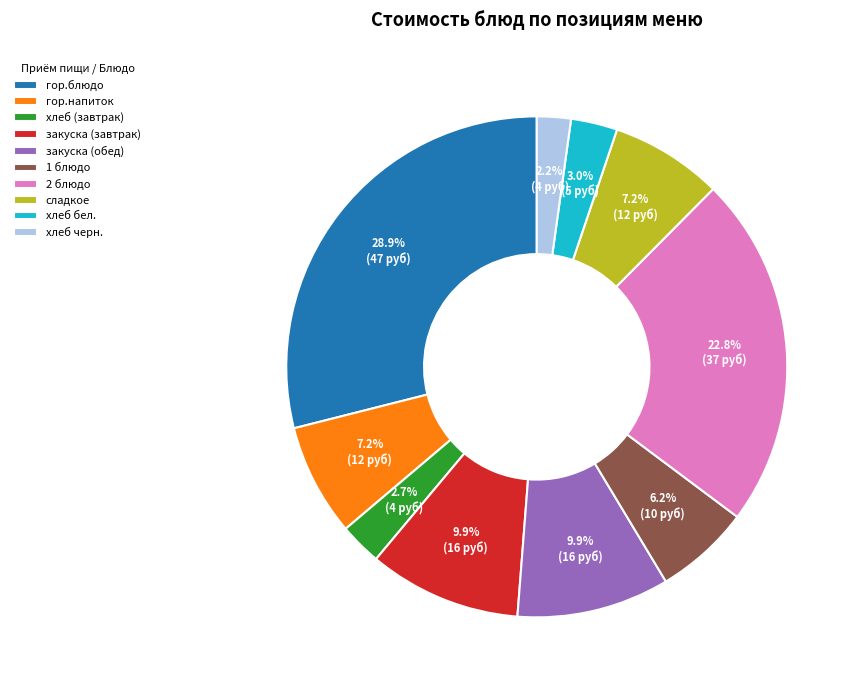

What percentage is the хлеб черн. slice, to the nearest percent?

2%